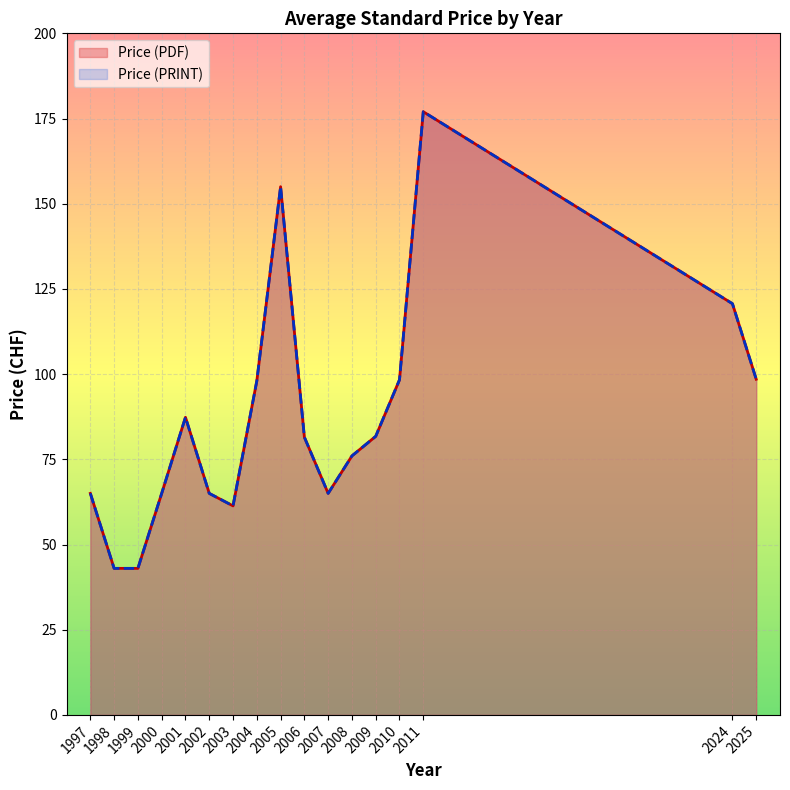

True or false: Price (PRINT) and Price (PDF) intersect in this chart.

False